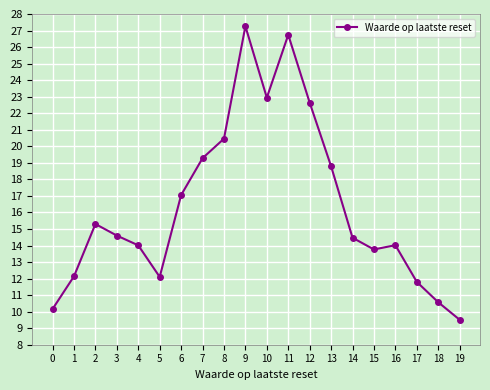

How many data points does each series have?

20